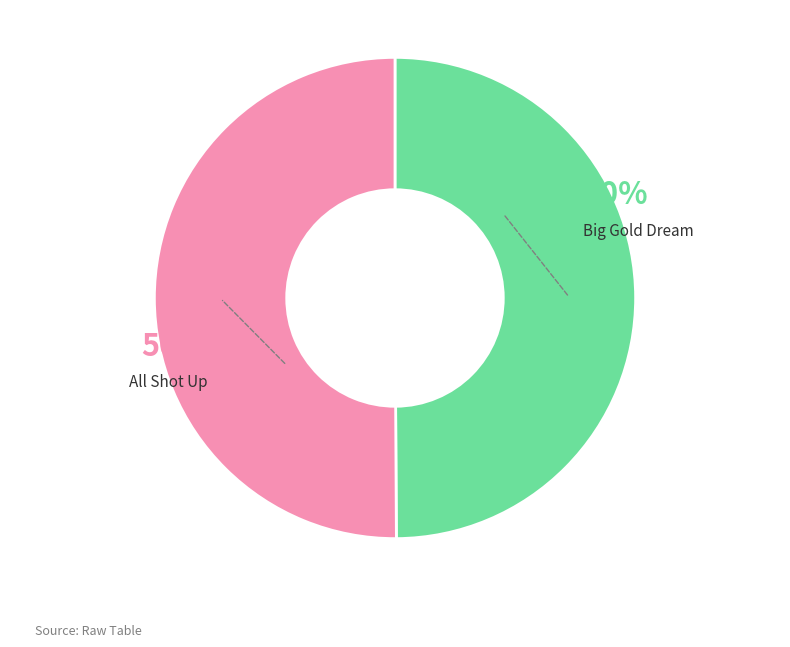

To the nearest percent, what is the average slice percentage?

50%